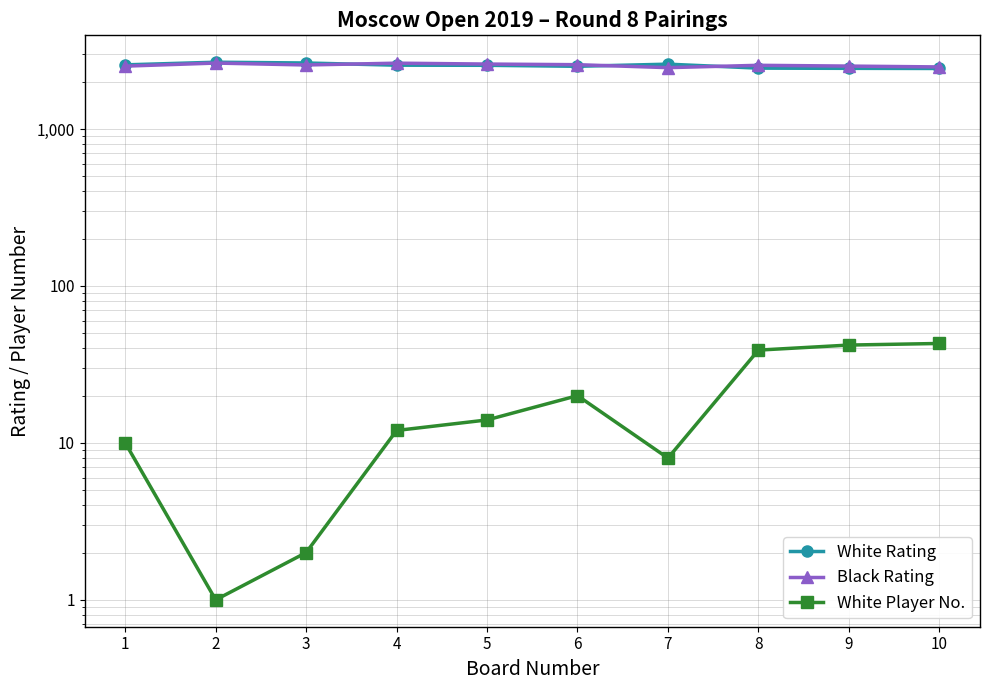

Reading right to left, extract all data points from this chart.

White Rating: 2429	2434	2441	2588	2508	2545	2549	2633	2663	2562
Black Rating: 2485	2516	2545	2459	2568	2592	2626	2557	2630	2514
White Player No.: 43	42	39	8	20	14	12	2	1	10